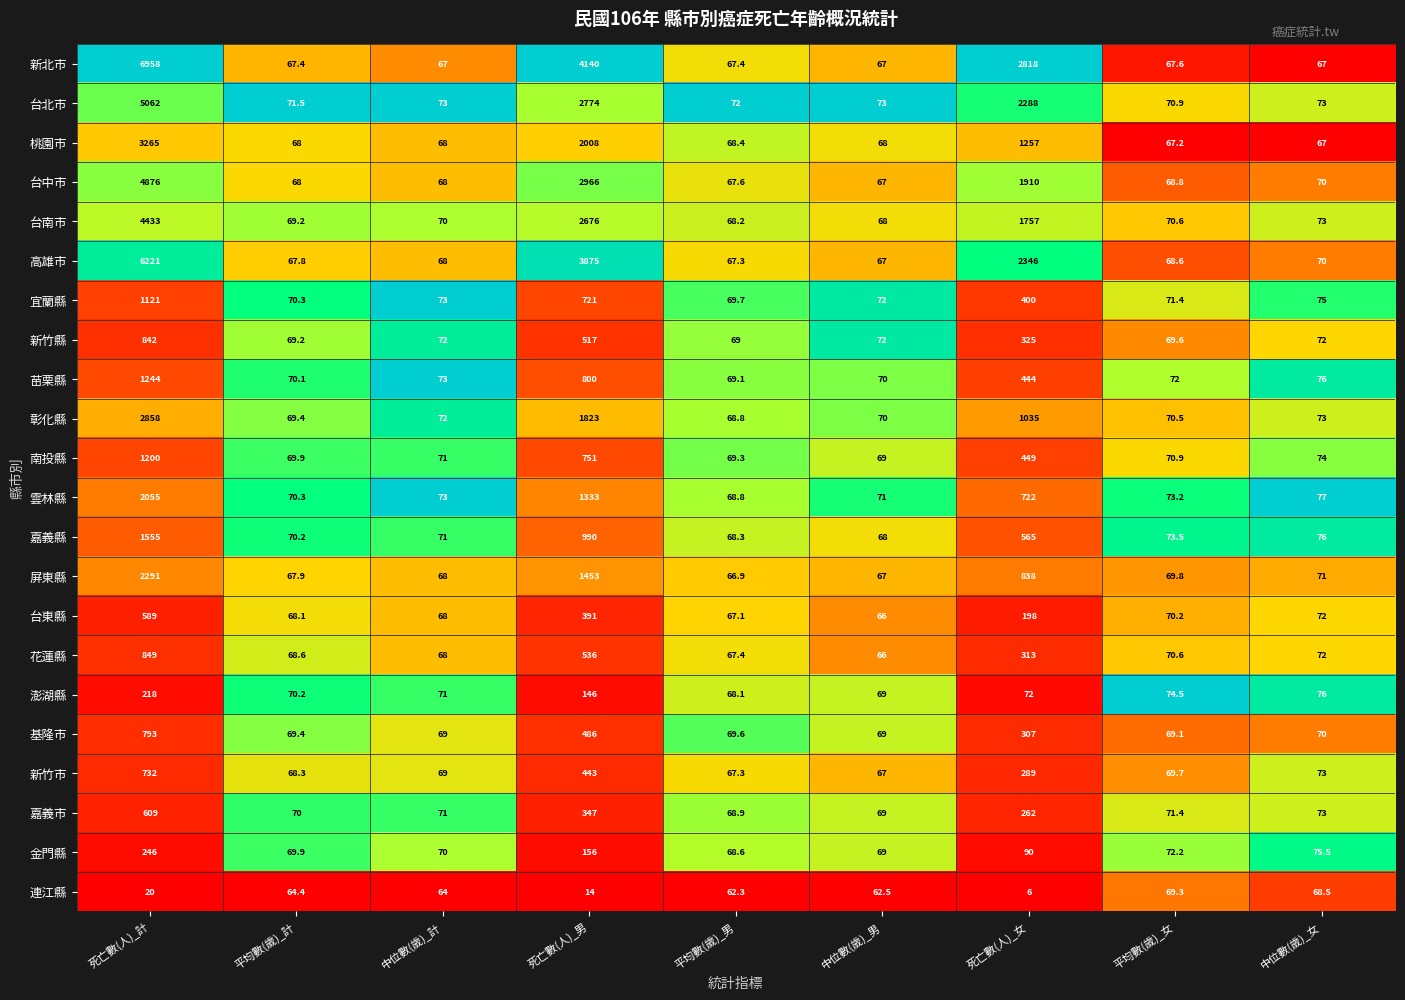

Where is 新竹縣 nearest to the value 455?

死亡數(人)_男